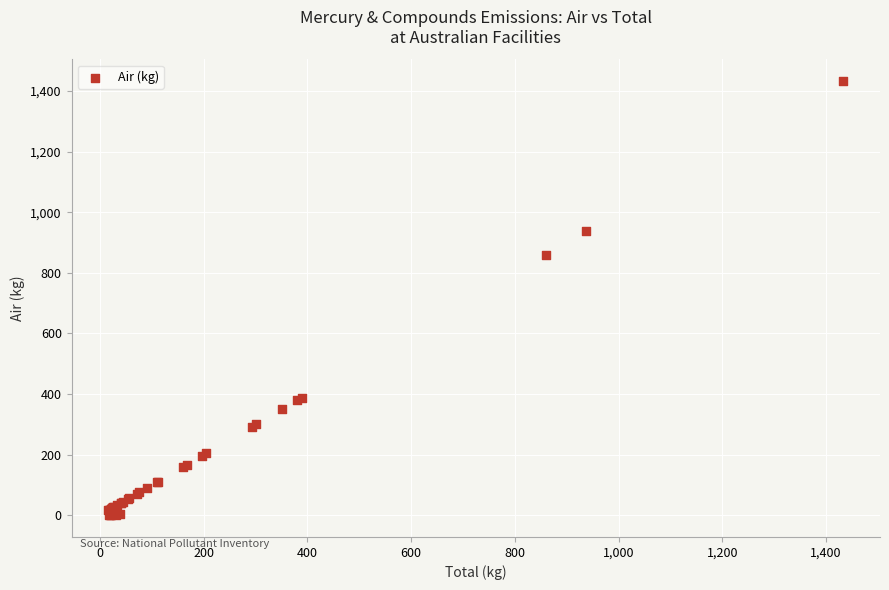

What Y value in the scatter plot is closest to 716?

860.0